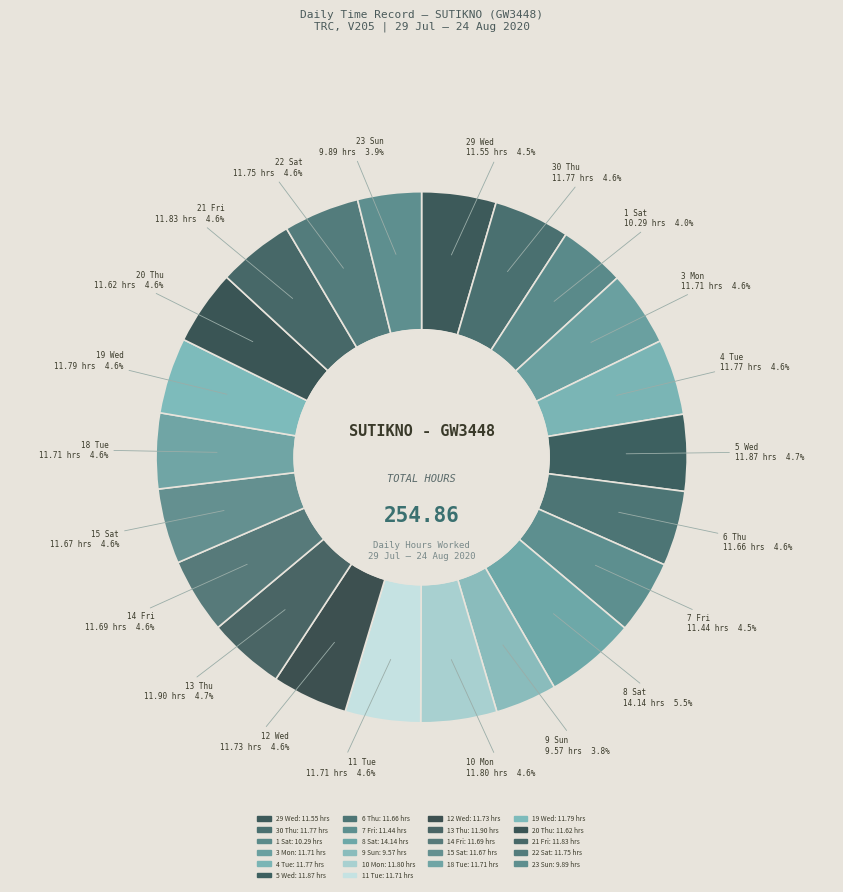

What percentage do 20 Thu and 13 Thu together represent?

9.2%